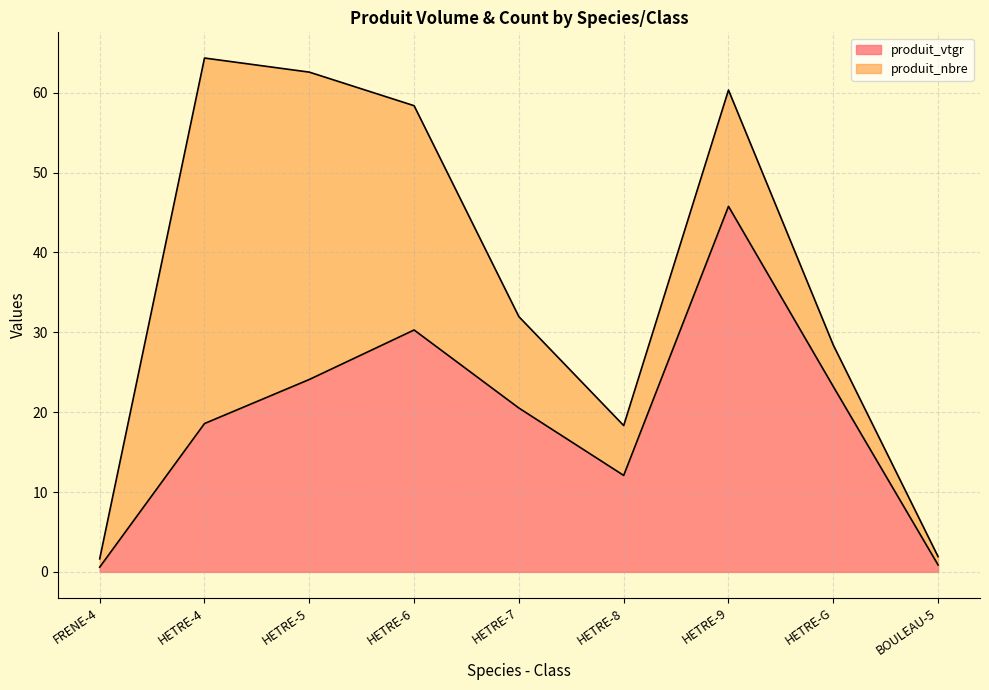

The value at HETRE-7 is 28.6. True or false?

False